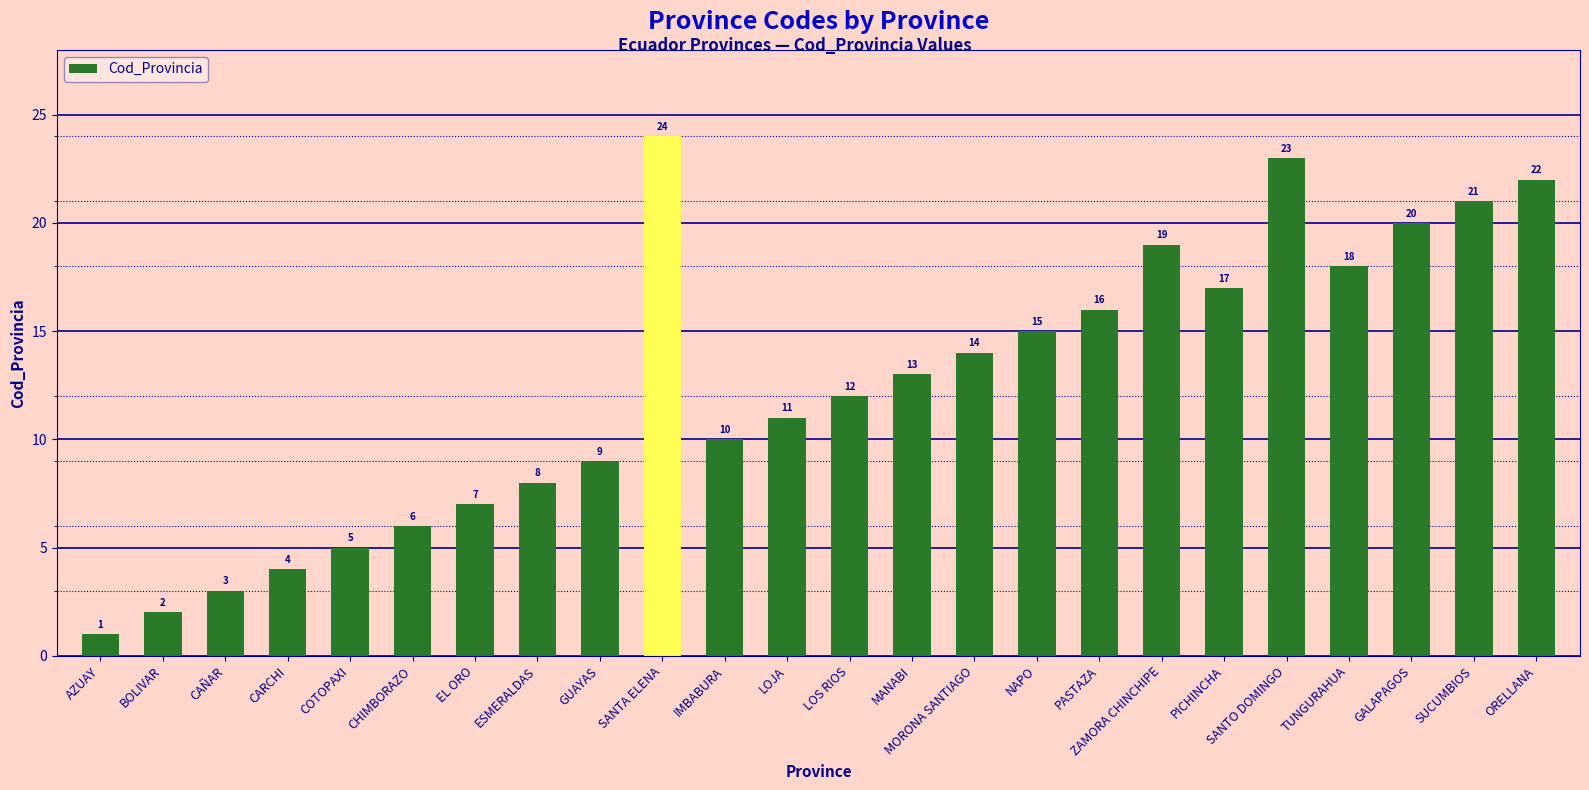

Are the bars grouped side by side (vs. stacked)?

No